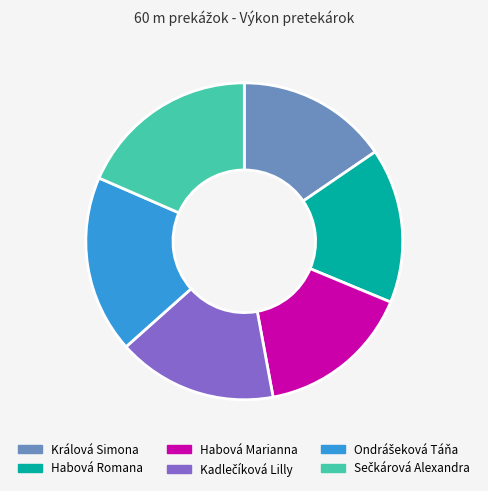

Is there any slice that represents more than half of the pie?

No